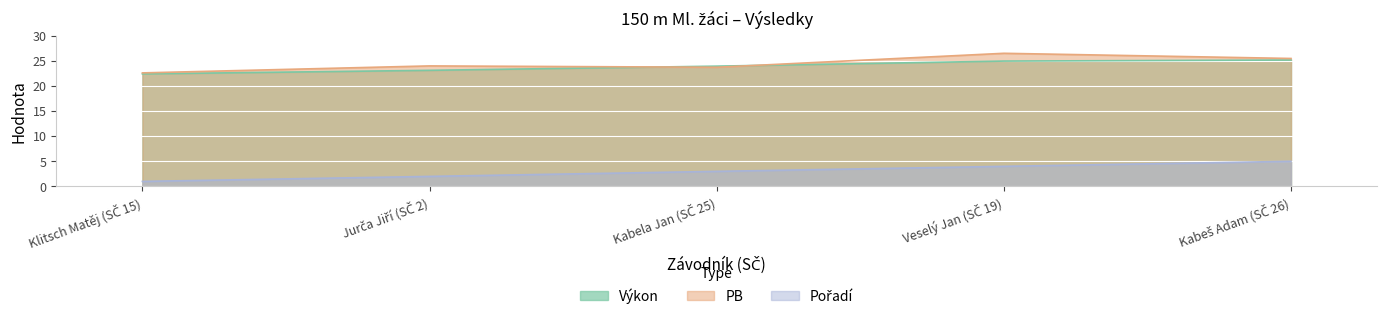

How many values in the Pořadí series exceed 3?

2